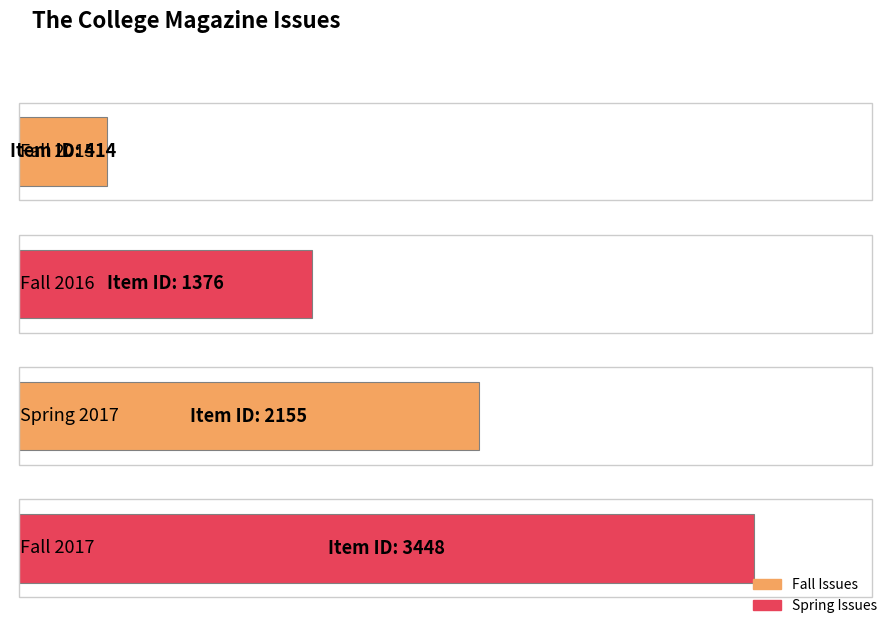

Are the bars horizontal?

Yes